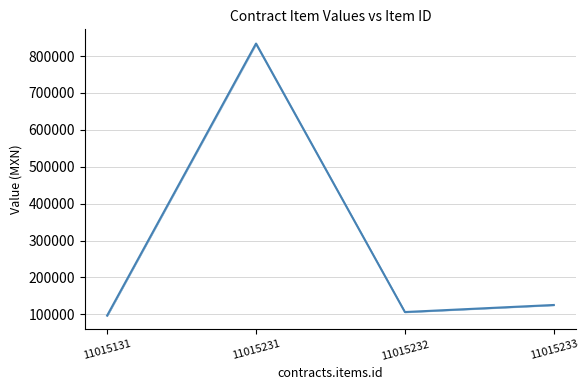

Reading right to left, what are all the values shown in this chart?

125280.0	106140.0	833938.5	96465.6